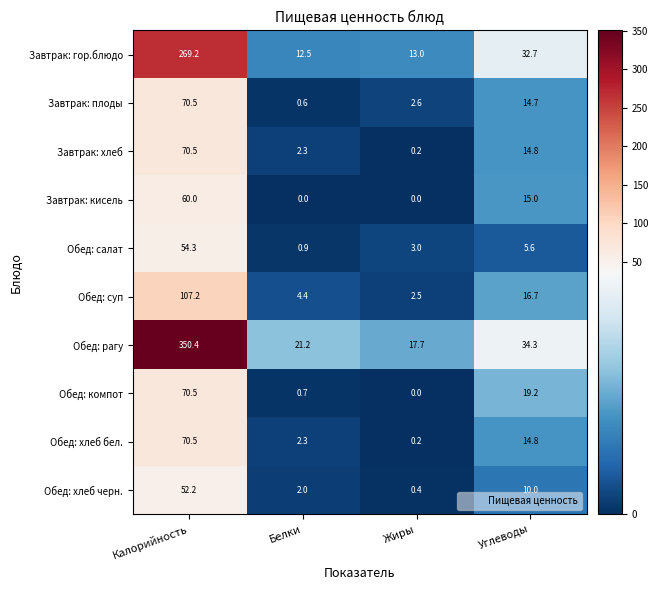

At which label does Обед: салат first exceed 5?

Калорийность